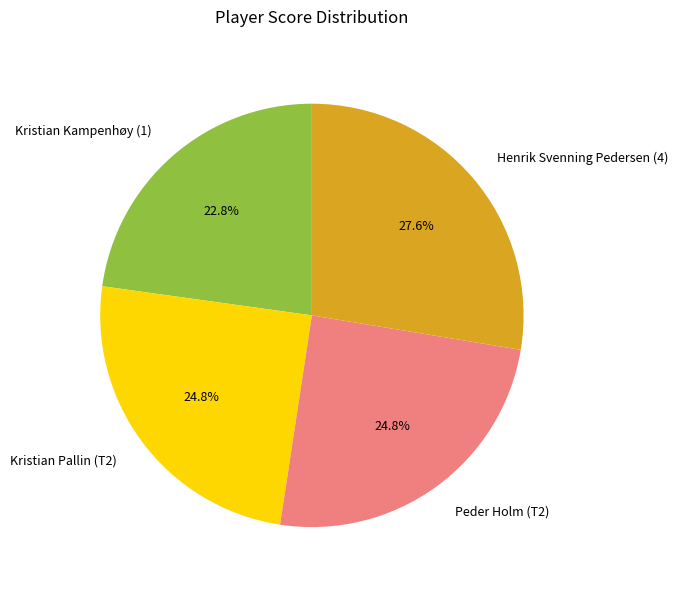

What percentage do Kristian Kampenhøy (1) and Peder Holm (T2) together represent?

47.6%